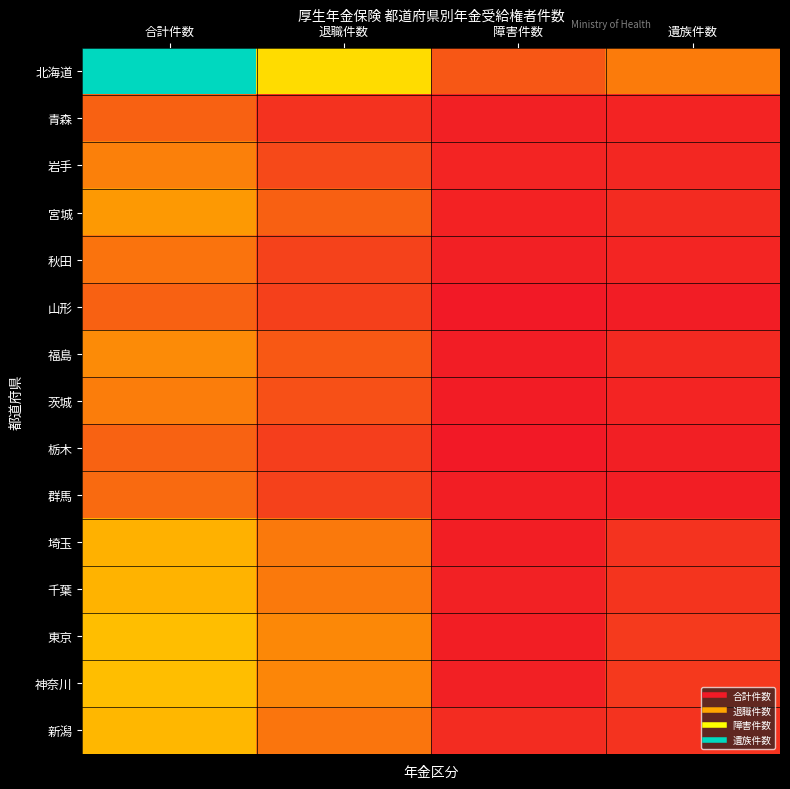

Which series has the widest spread of values?

北海道